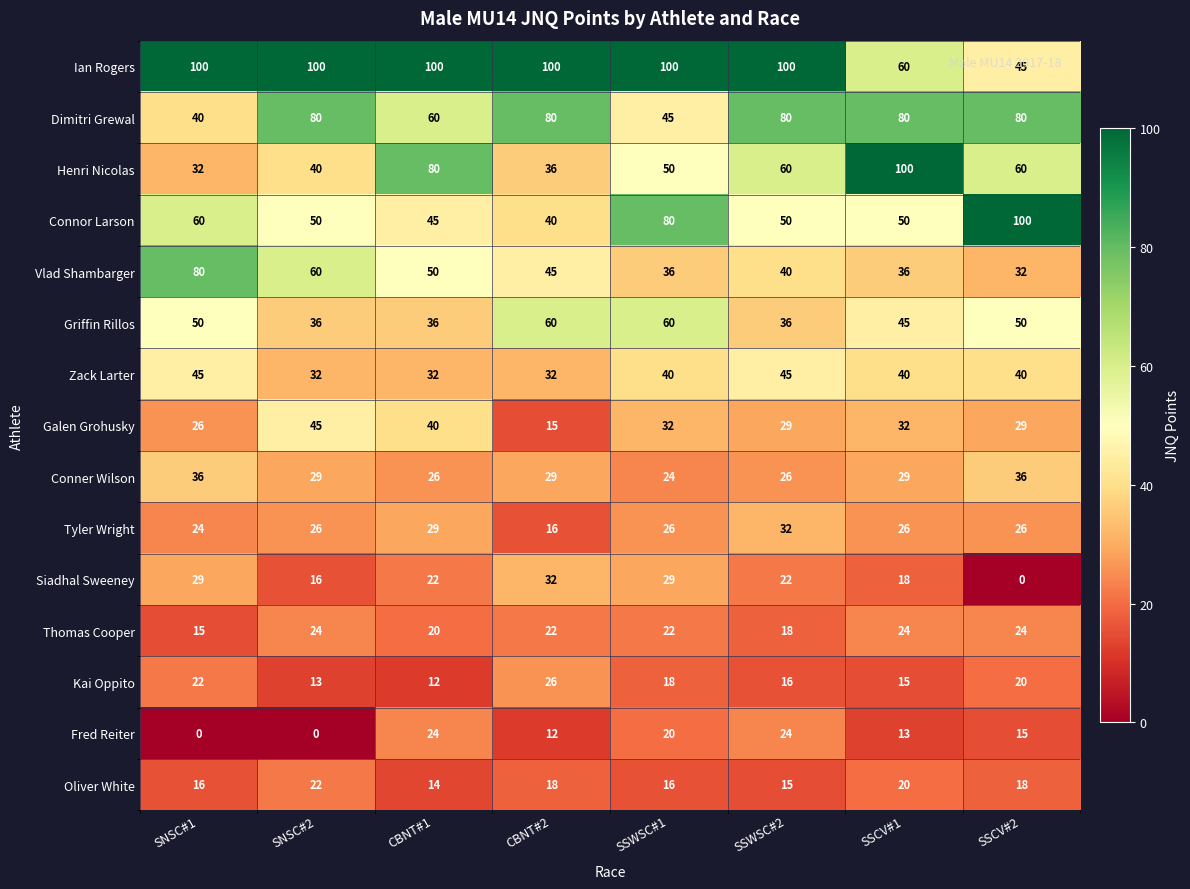

What is the difference between the highest and lowest values at CBNT#2?

88